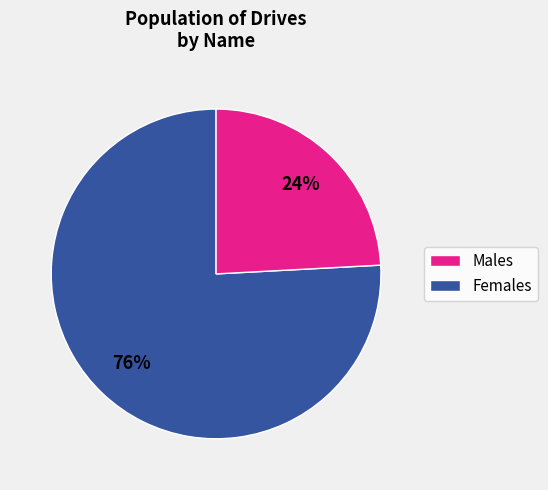

How many segments does this pie chart have?

2